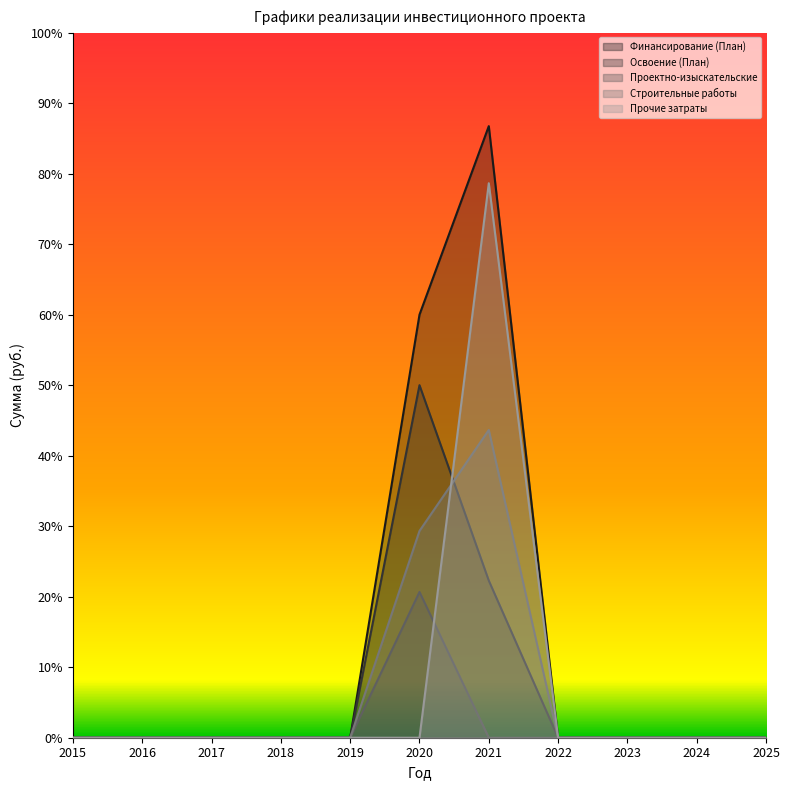

Is the value of Строительные работы at 2017 greater than the value of Освоение (План) at 2017?

No